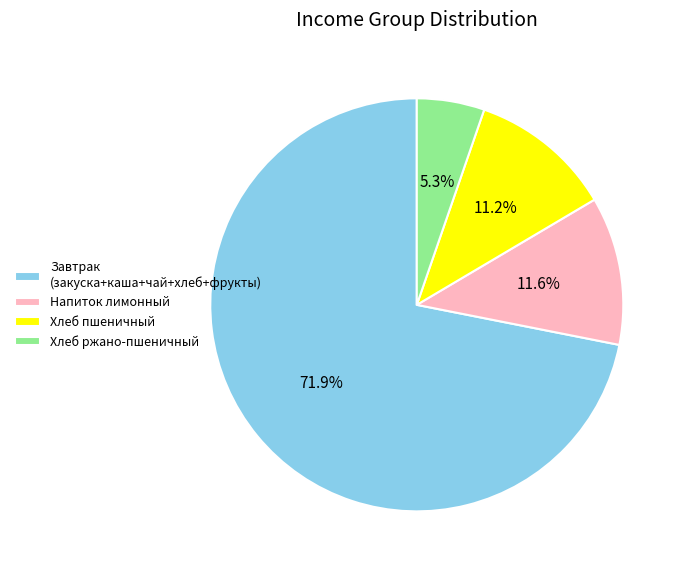

To the nearest percent, what portion does Хлеб пшеничный represent?

11%